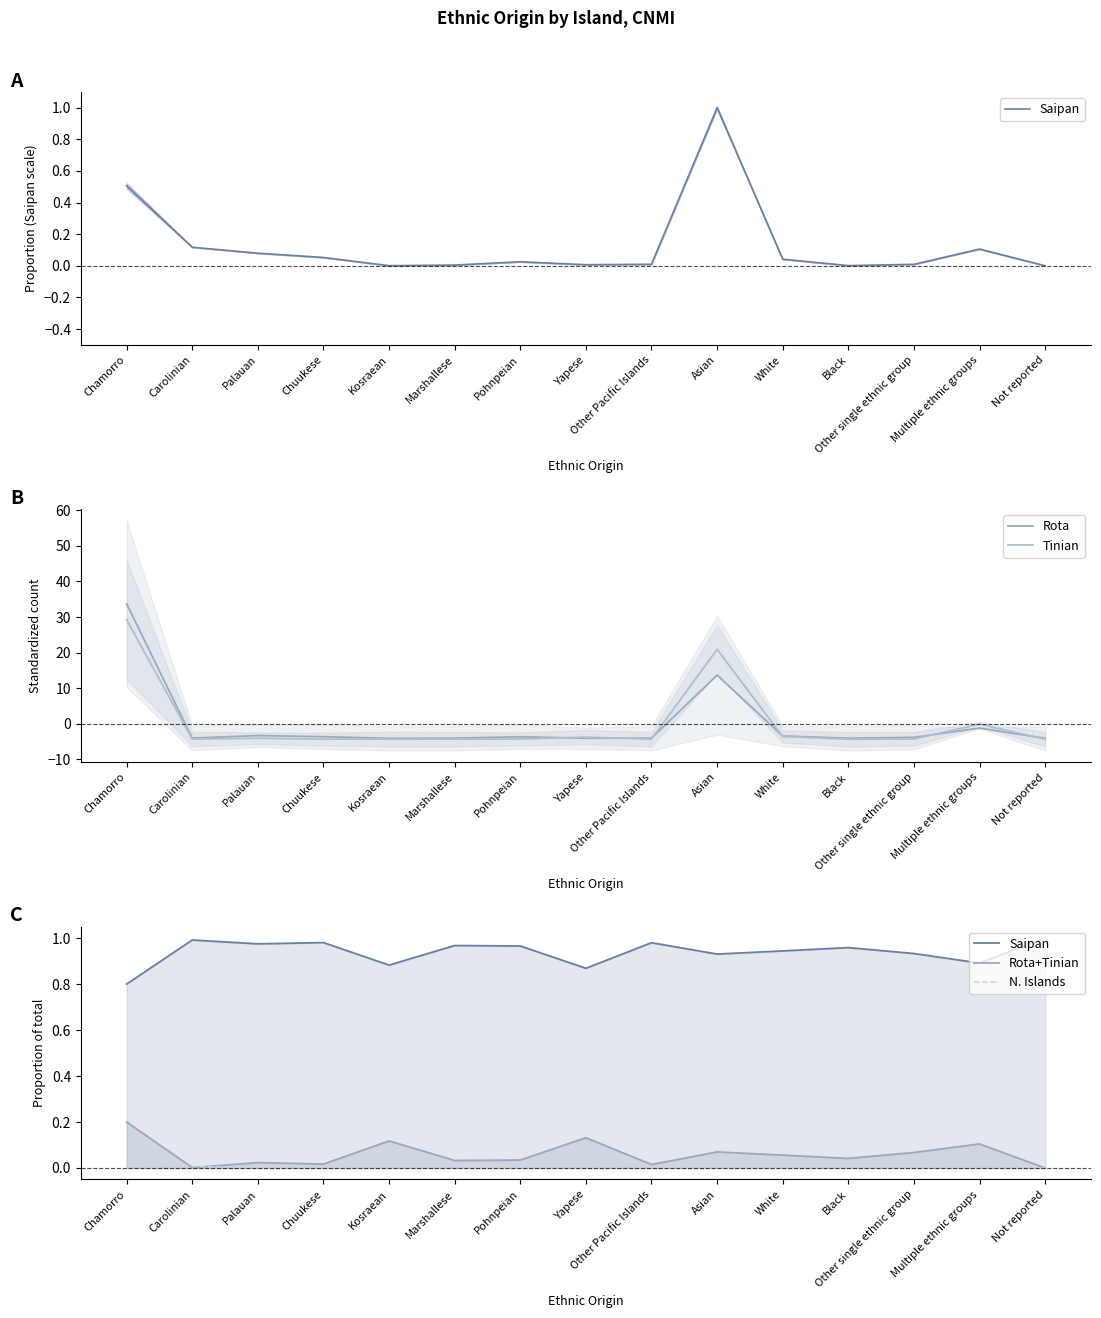

Count the number of data series in this chart.

5